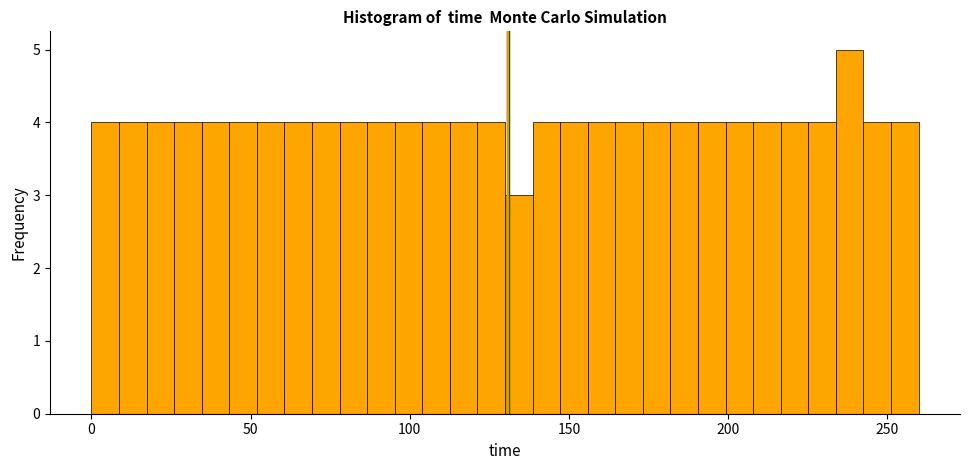

Read against the x-axis, roughly where is the centre of the tallest bar?

240